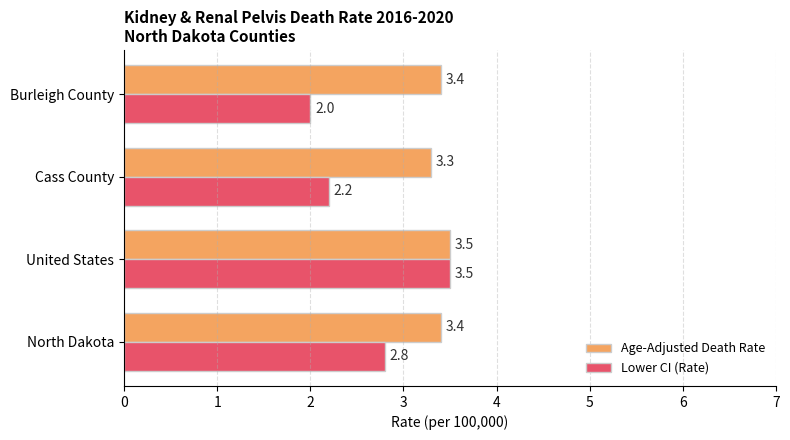

How many data points does each series have?

4